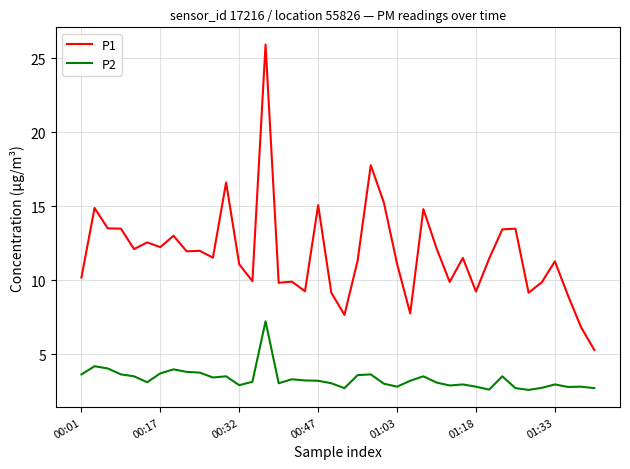

Which series has the largest total across all categories?

P1